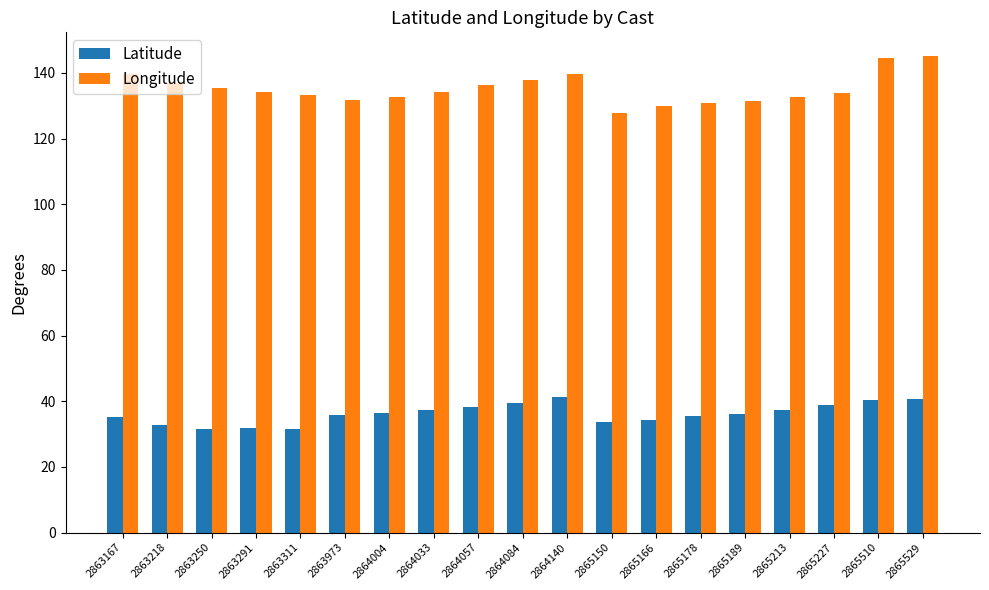

The Latitude series shows 8.8 at 2865529. True or false?

False